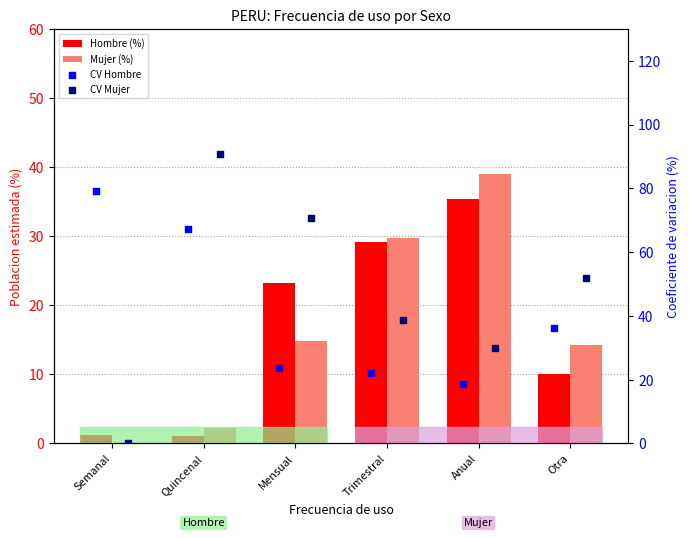

Which series has the largest Y range (max minus min)?

CV Mujer